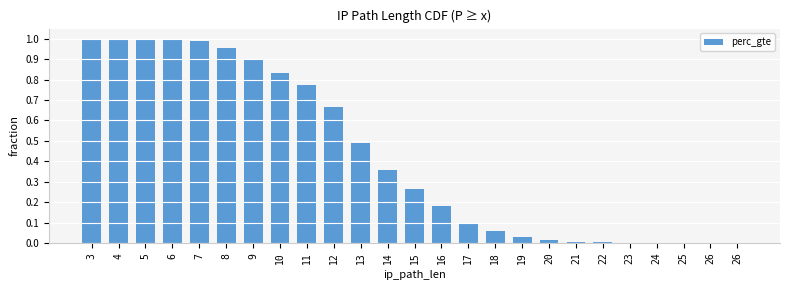

How many categories are shown in the chart?

25